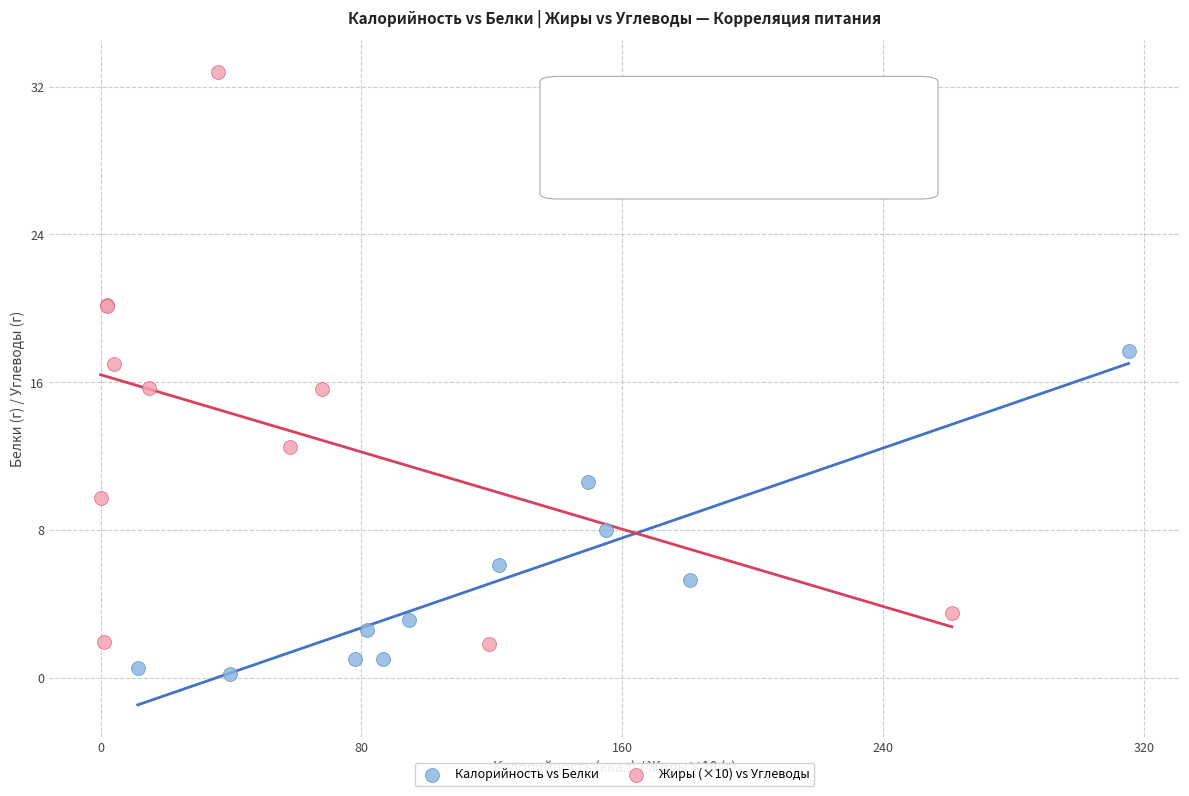

Which series reaches the maximum Y coordinate?

Жиры (×10) vs Углеводы